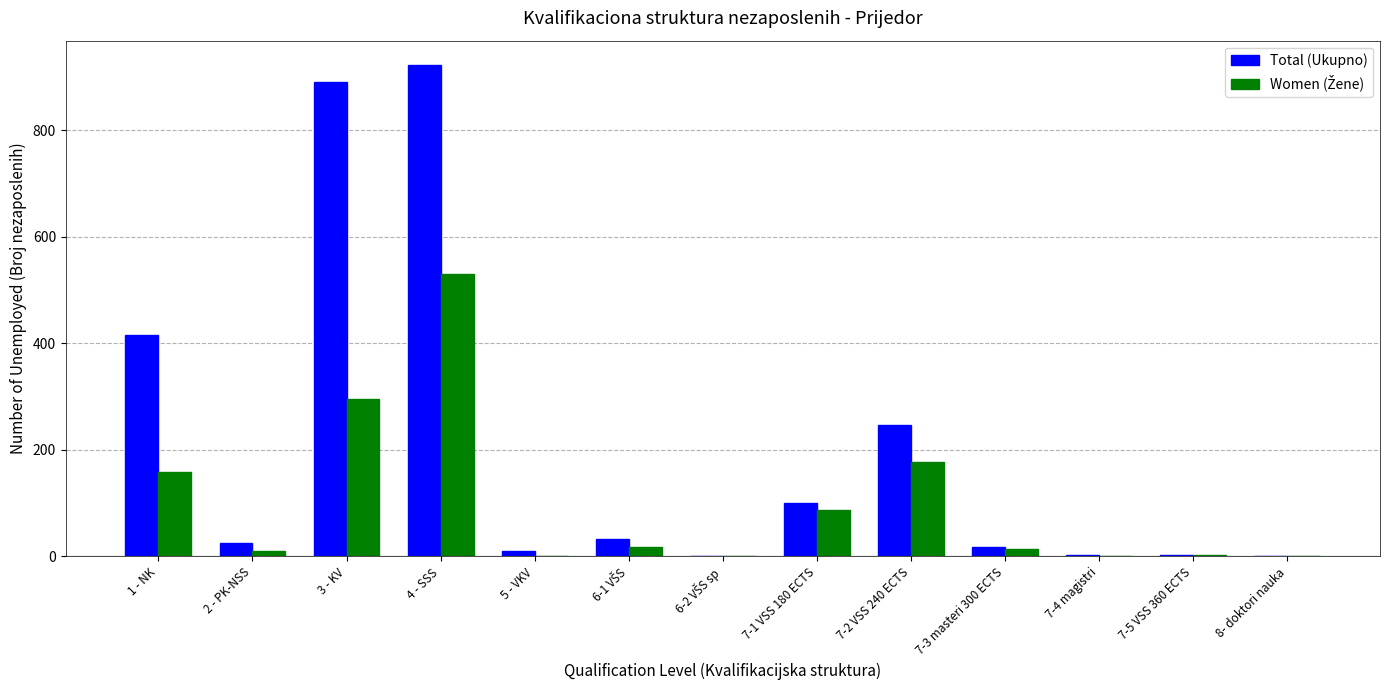

Between 5 - VKV and 7-1 VSS 180 ECTS, which series saw the biggest shift?

Total (Ukupno)